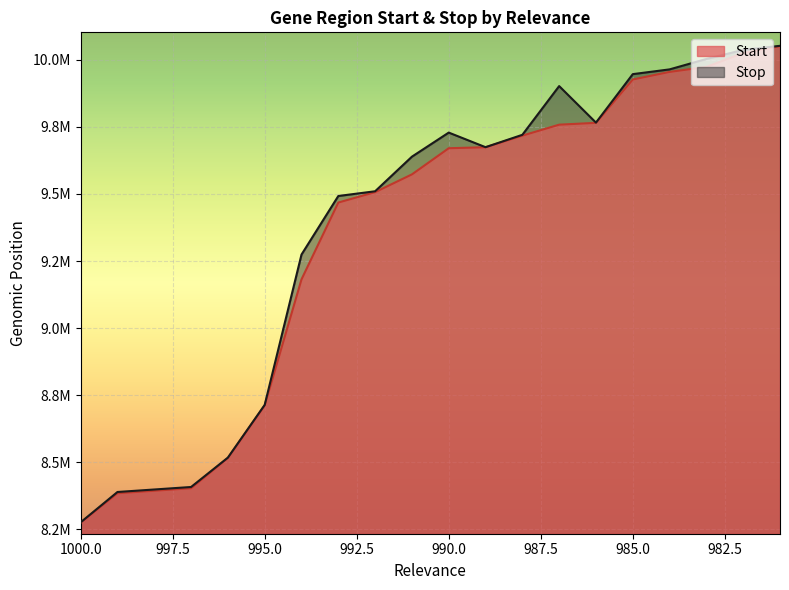

What is the greatest value displayed?

10051922